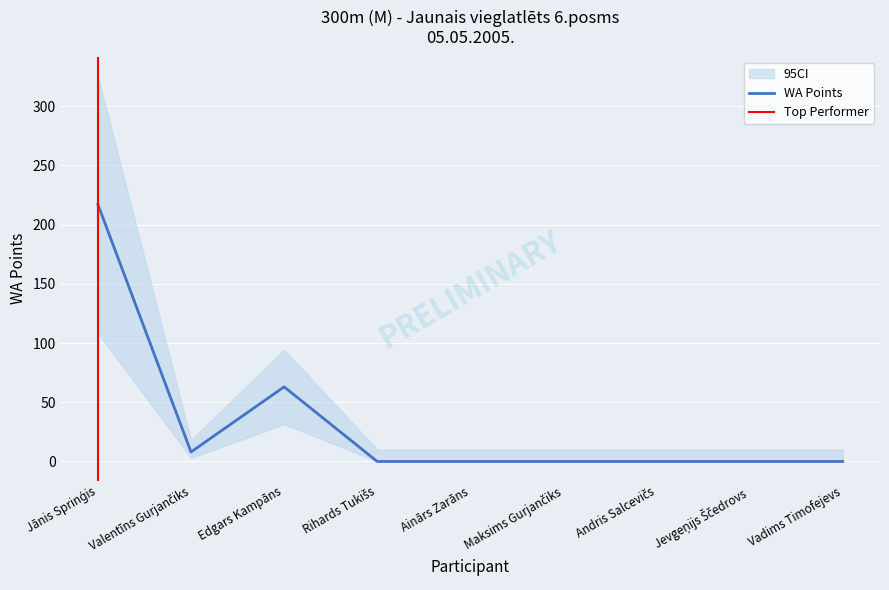

Count the number of data series in this chart.

1